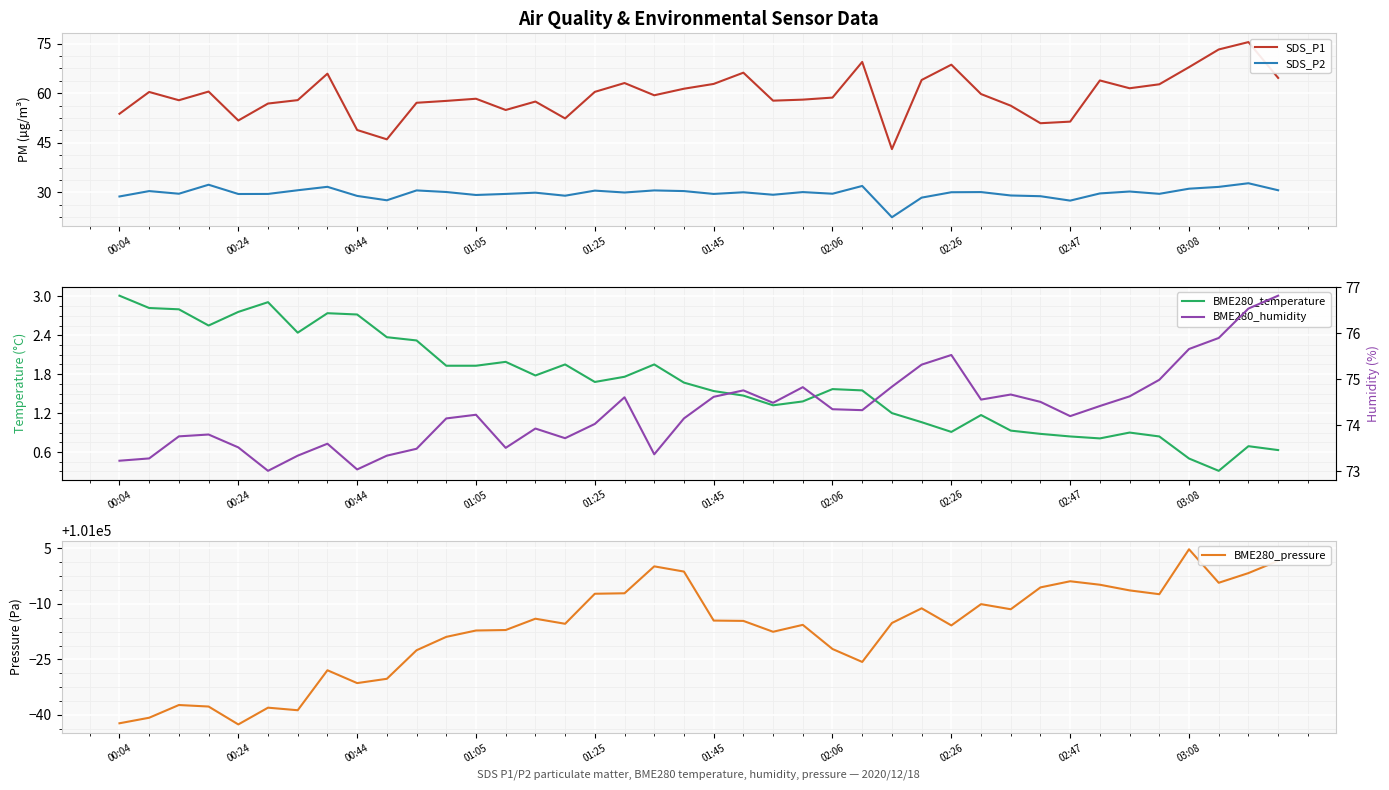

True or false: SDS_P1 and SDS_P2 cross at least once.

False